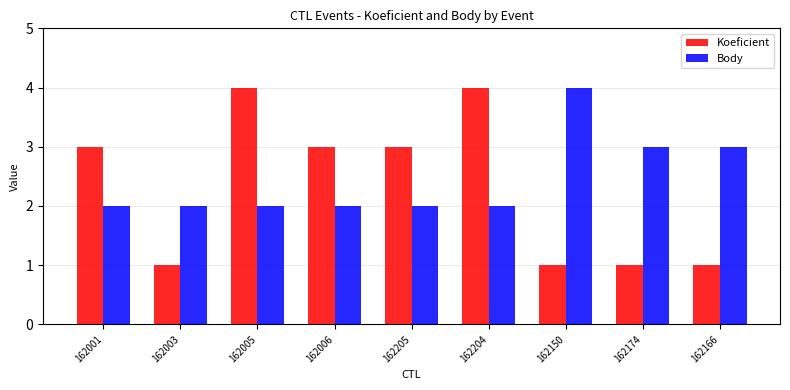

Reading right to left, list all the values displayed in this chart.

Koeficient: 162166=1	162174=1	162150=1	162204=4	162205=3	162006=3	162005=4	162003=1	162001=3
Body: 162166=3	162174=3	162150=4	162204=2	162205=2	162006=2	162005=2	162003=2	162001=2